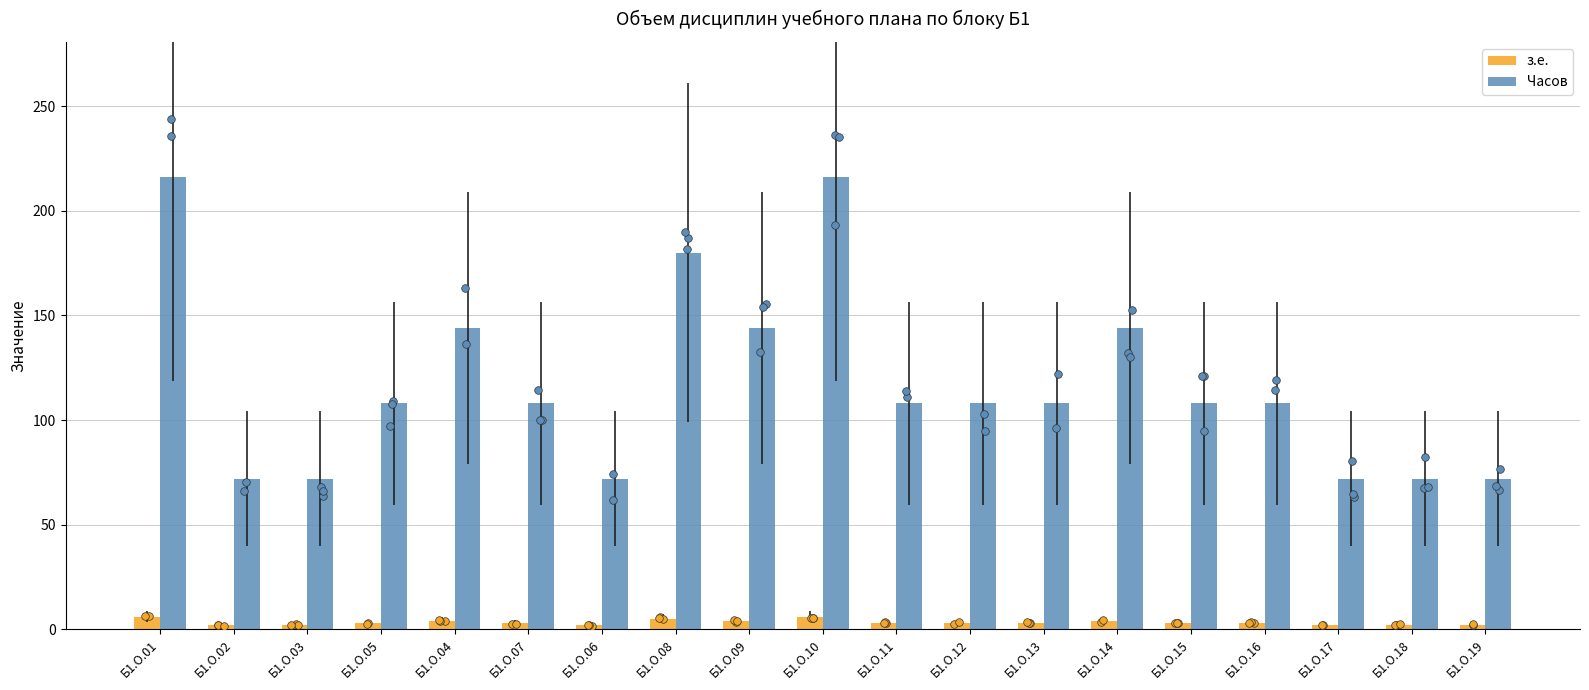

Is the value of з.е. at Б1.О.07 greater than the value of Часов at Б1.О.11?

No